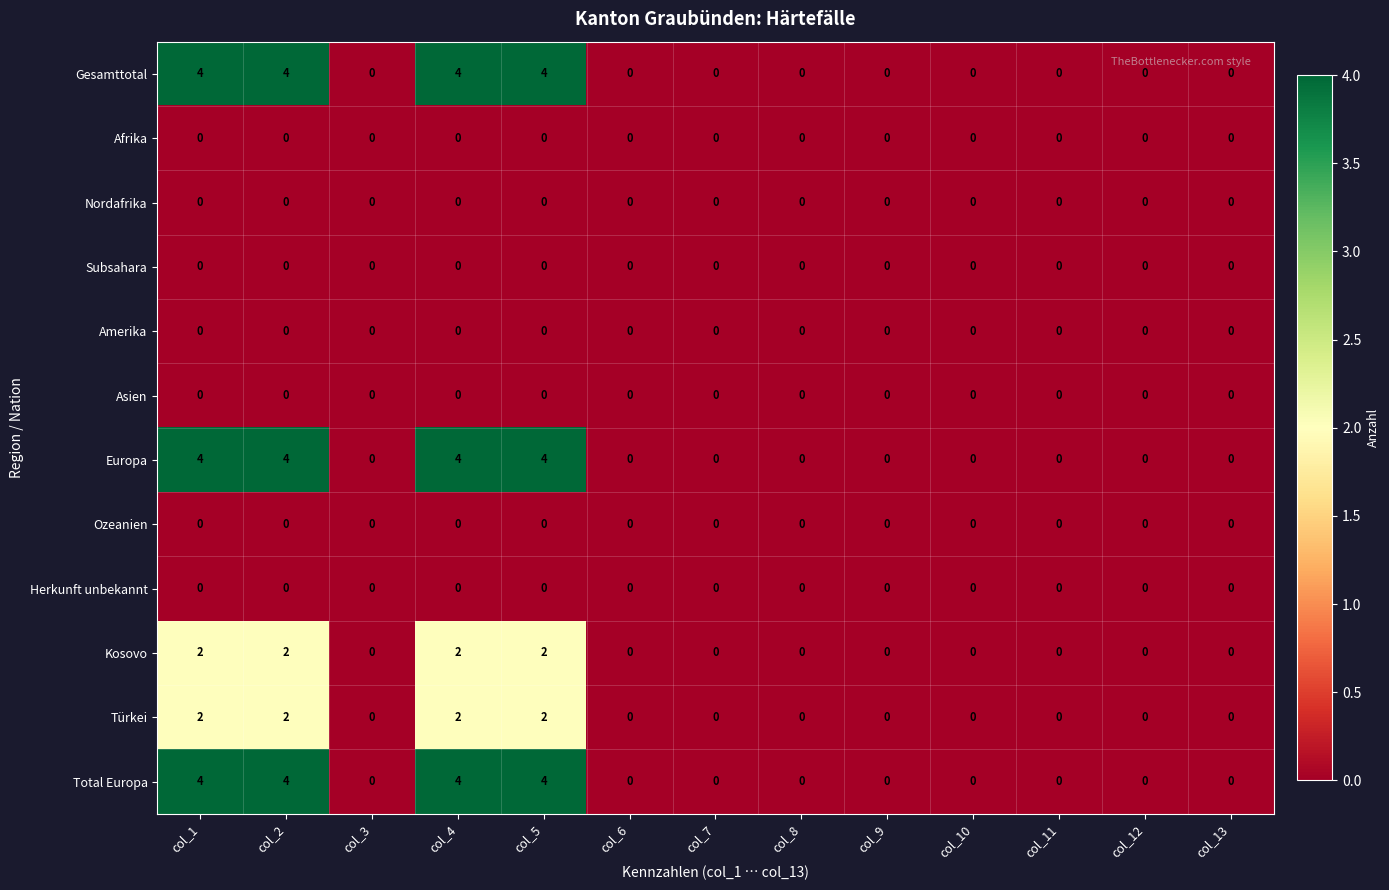

Is it true that Asien equals 0 at col_13?

True